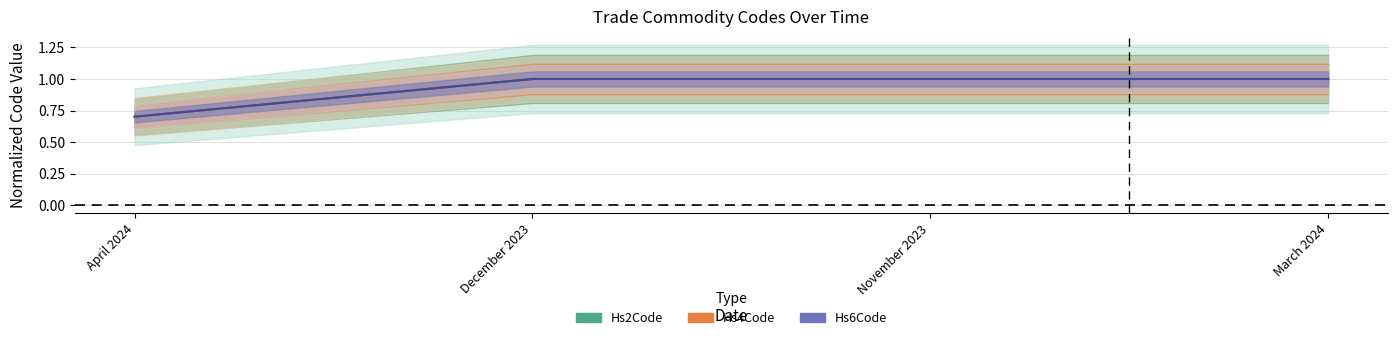

At December 2023, list the series in order from smallest to largest.

Commodity_Hs6Code, Commodity_Hs4Code, Commodity_Hs2Code